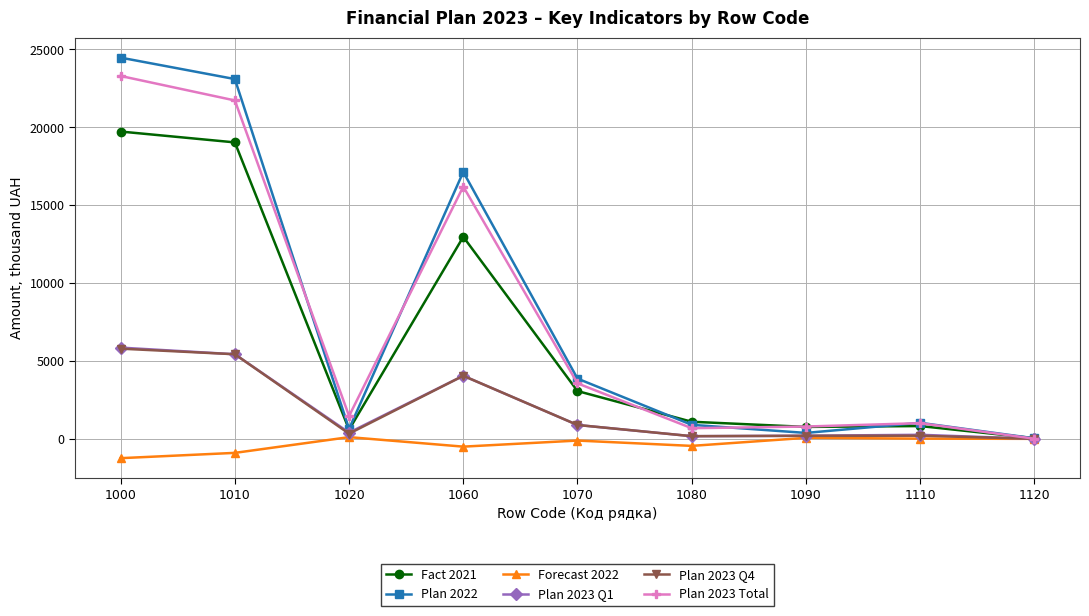

At which category does the chart reach its peak across all series?

1000